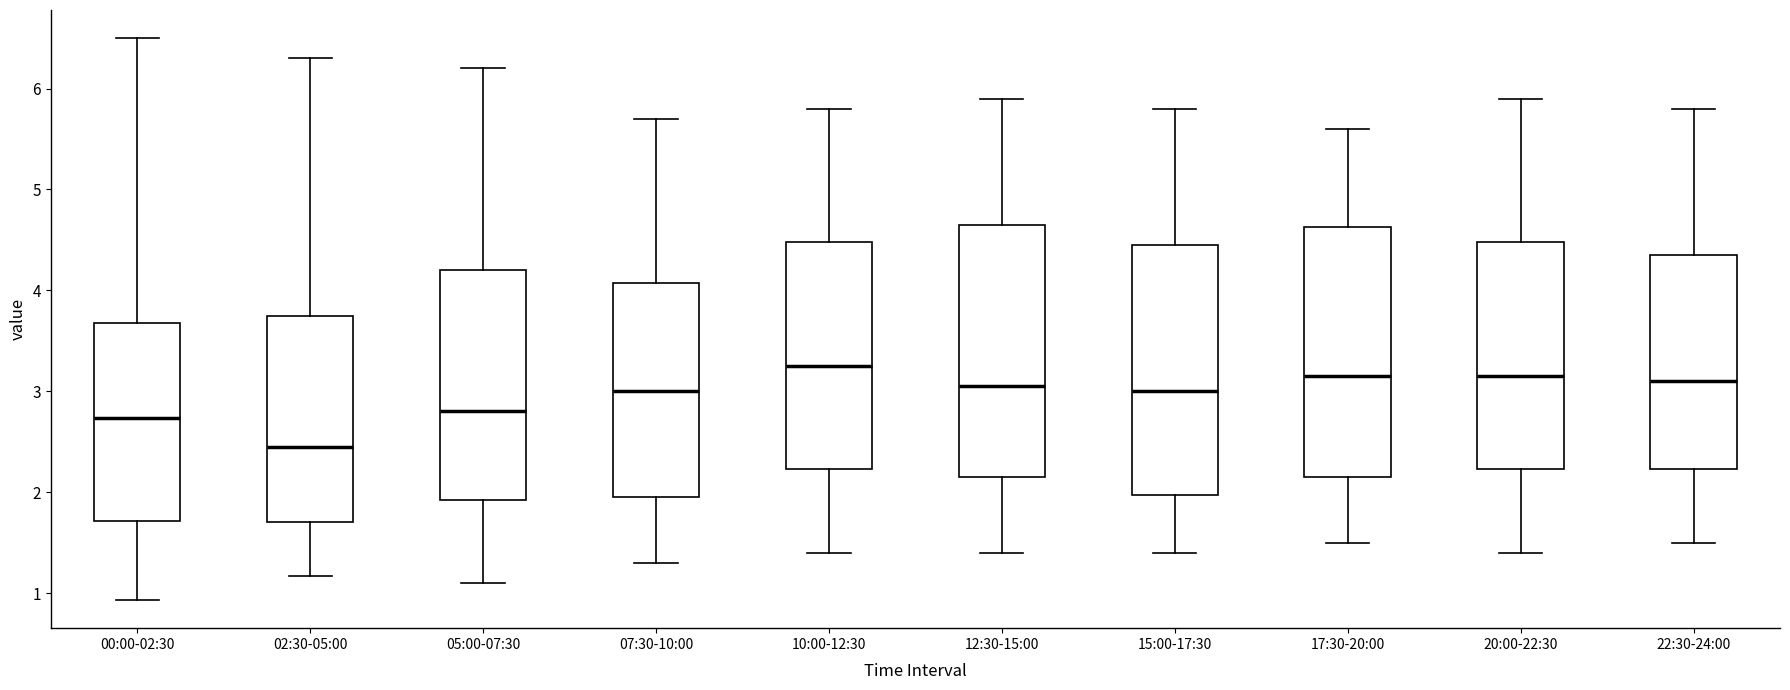

Reading left to right, read every box against the y-axis: the position of its median line, the range the box covers, and the ends of its whiskers. The values are not printed on the chart, so give them approximately, as read against the axis.

00:00-02:30: median 2.7, box 1.7 to 3.7, whiskers 0.9 to 6.5
02:30-05:00: median 2.5, box 1.7 to 3.8, whiskers 1.2 to 6.3
05:00-07:30: median 2.8, box 1.9 to 4.2, whiskers 1.1 to 6.2
07:30-10:00: median 3.0, box 2.0 to 4.1, whiskers 1.3 to 5.7
10:00-12:30: median 3.3, box 2.2 to 4.5, whiskers 1.4 to 5.8
12:30-15:00: median 3.1, box 2.2 to 4.7, whiskers 1.4 to 5.9
15:00-17:30: median 3.0, box 2.0 to 4.5, whiskers 1.4 to 5.8
17:30-20:00: median 3.2, box 2.2 to 4.6, whiskers 1.5 to 5.6
20:00-22:30: median 3.2, box 2.2 to 4.5, whiskers 1.4 to 5.9
22:30-24:00: median 3.1, box 2.2 to 4.4, whiskers 1.5 to 5.8